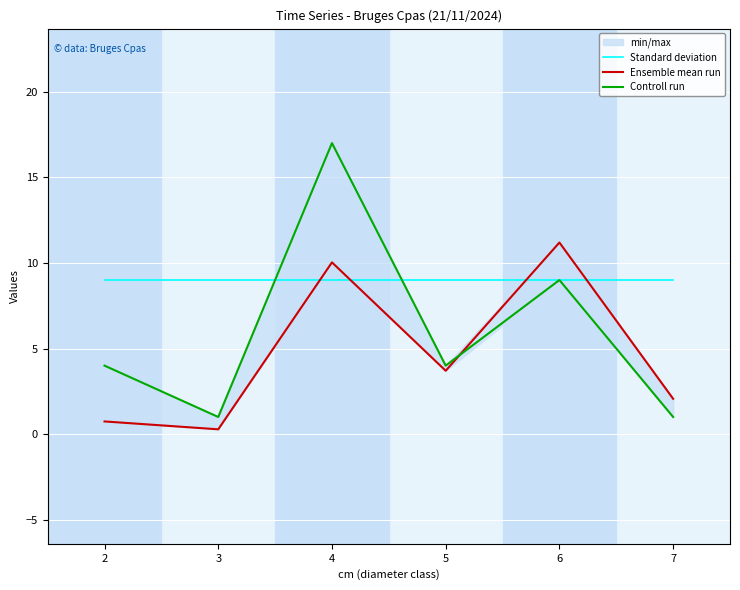

Between which two adjacent categories do Standard deviation and Controll run first intersect?

3 and 4